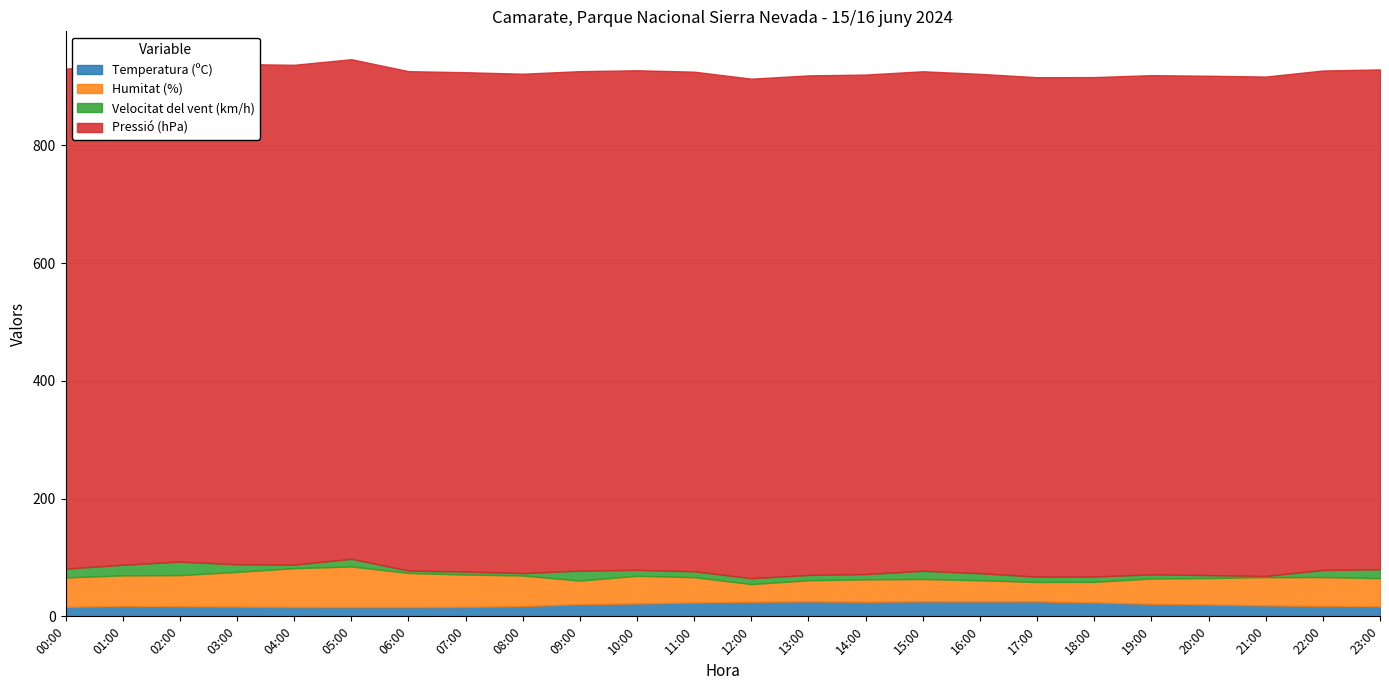

True or false: Pressió (hPa) and Velocitat del vent (km/h) intersect in this chart.

False